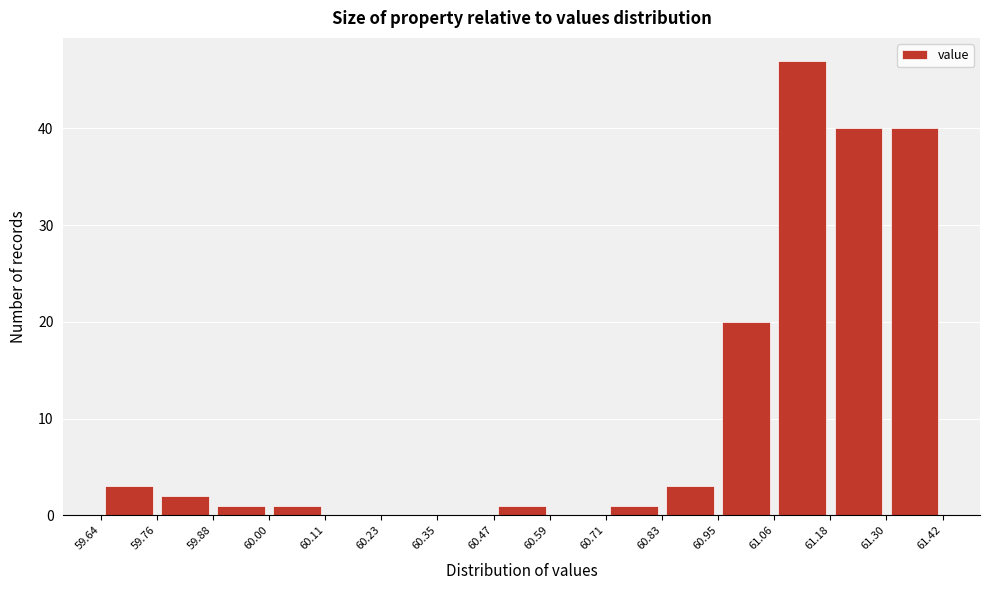

Reading left to right, transcribe this chart: for each bar, give the range it covers on the x-axis and its height. The values are not printed on the chart, so give them approximately, as read against the axis.

59.64 to 59.76: 3
59.76 to 59.88: 2
59.88 to 60.00: 1
60.00 to 60.11: 1
60.11 to 60.23: 0
60.23 to 60.35: 0
60.35 to 60.47: 0
60.47 to 60.59: 1
60.59 to 60.71: 0
60.71 to 60.83: 1
60.83 to 60.95: 3
60.95 to 61.06: 20
61.06 to 61.18: 47
61.18 to 61.30: 40
61.30 to 61.42: 40